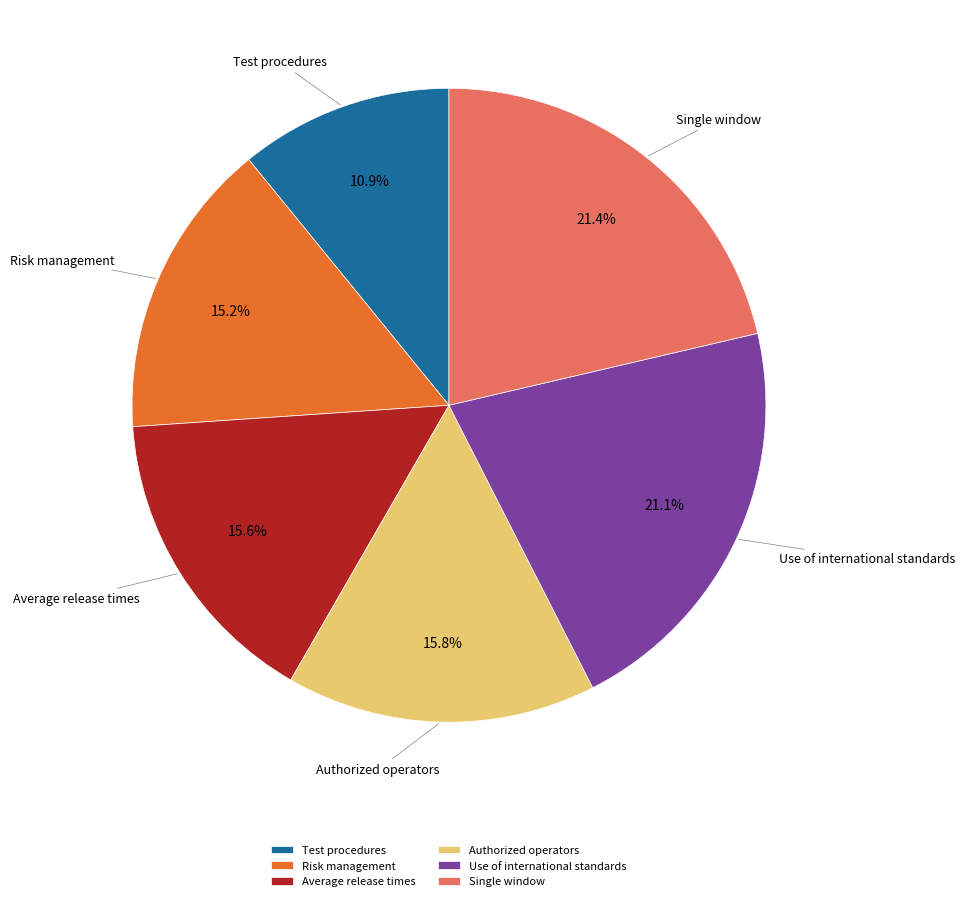

Combined, what portion of the pie is Risk management and Authorized operators?

31.0%